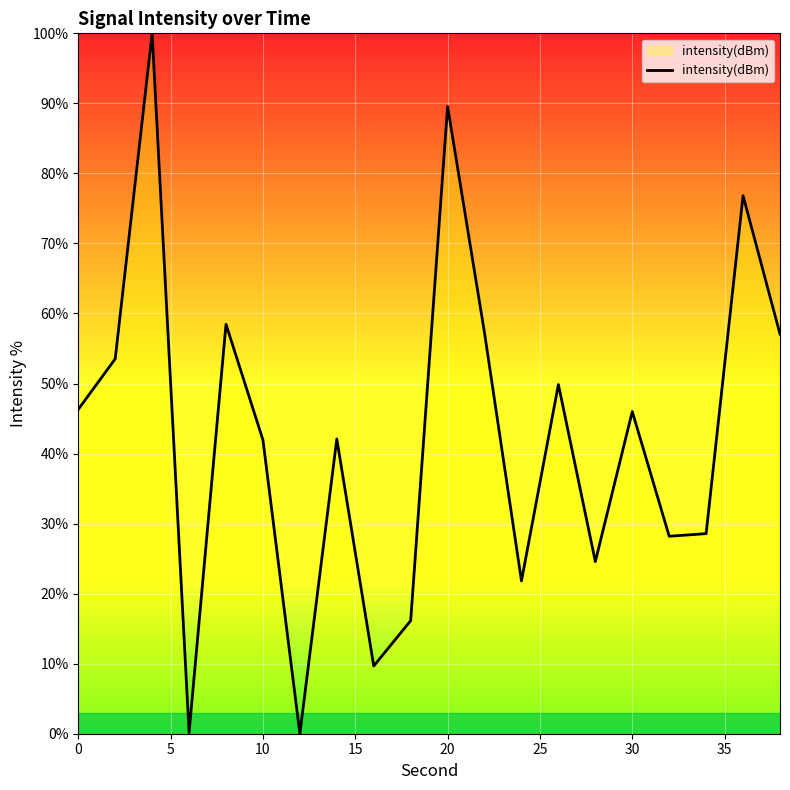

What is the maximum value shown in the chart?

100.0